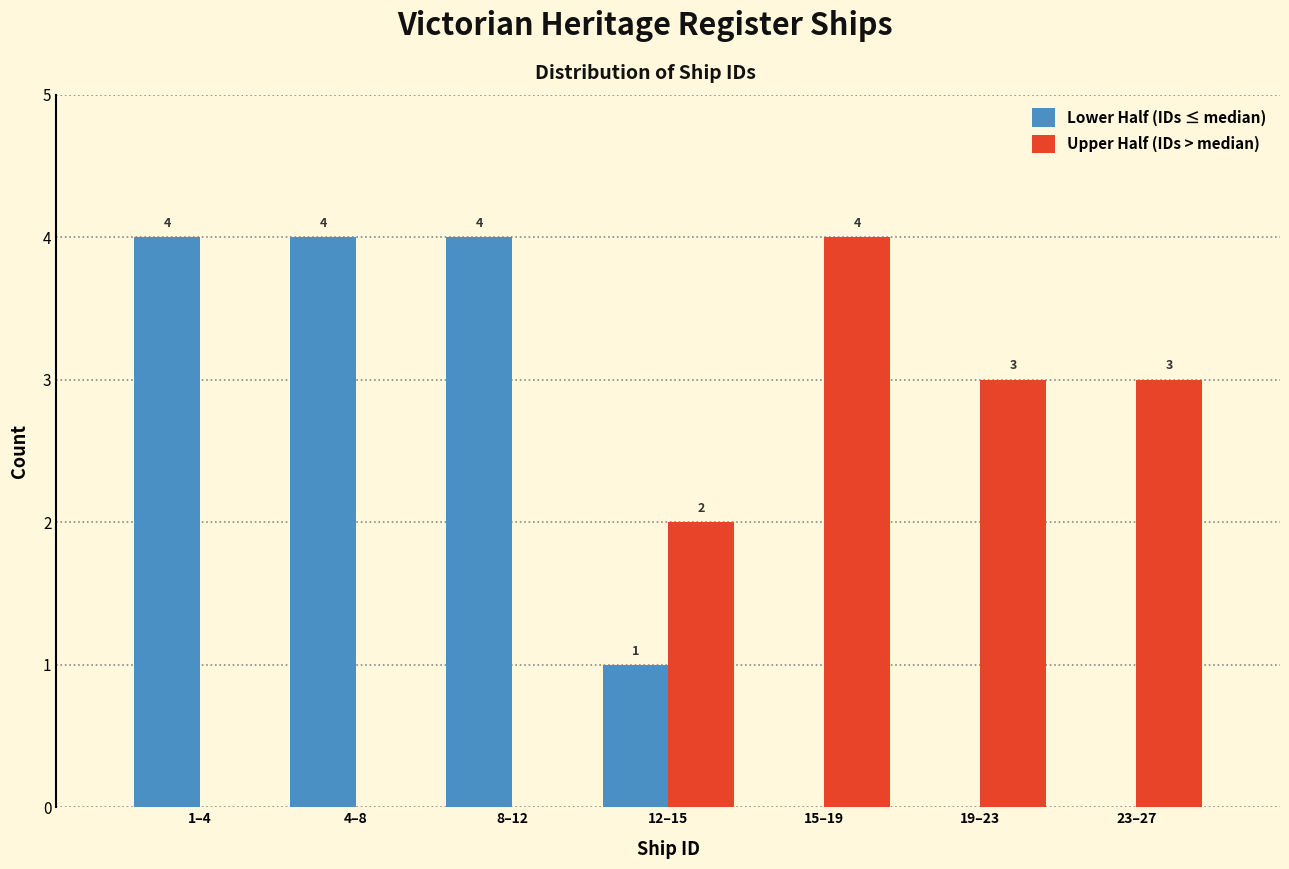

Reading left to right, extract all data points from this chart.

Lower Half (IDs ≤ median): 1–4=4	4–8=4	8–12=4	12–15=1	15–19=0	19–23=0	23–27=0
Upper Half (IDs > median): 1–4=0	4–8=0	8–12=0	12–15=2	15–19=4	19–23=3	23–27=3